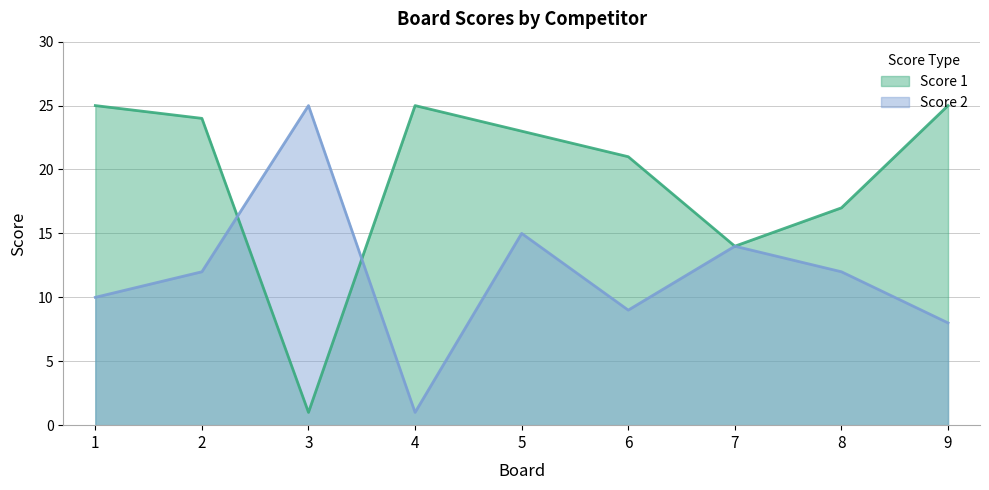

What is the average value of the Score 1 series?

19